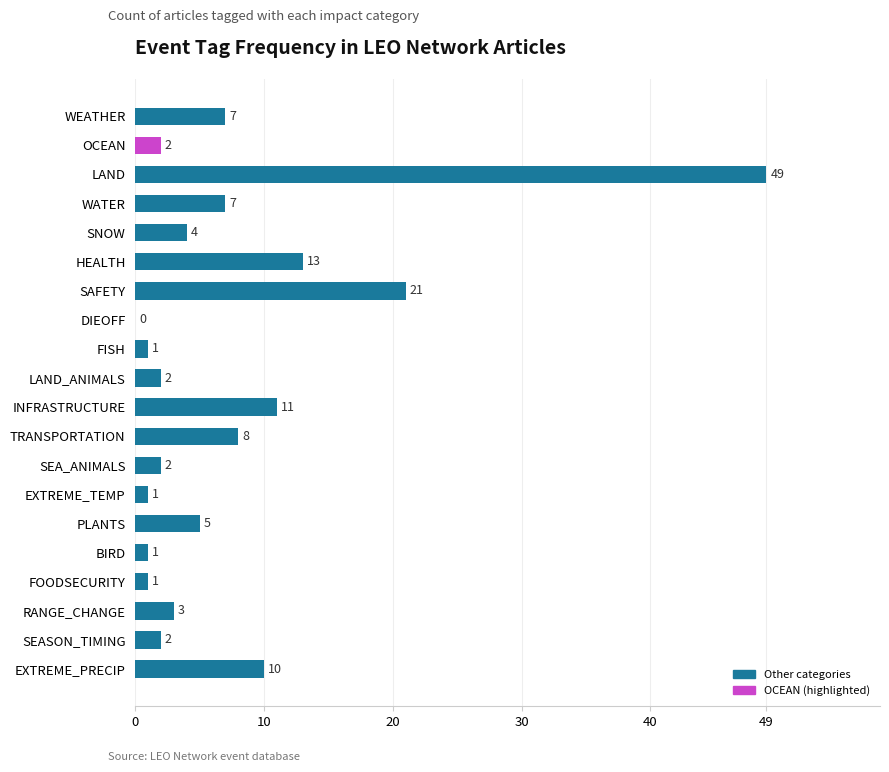

Where is the data nearest to the value 24?

SAFETY